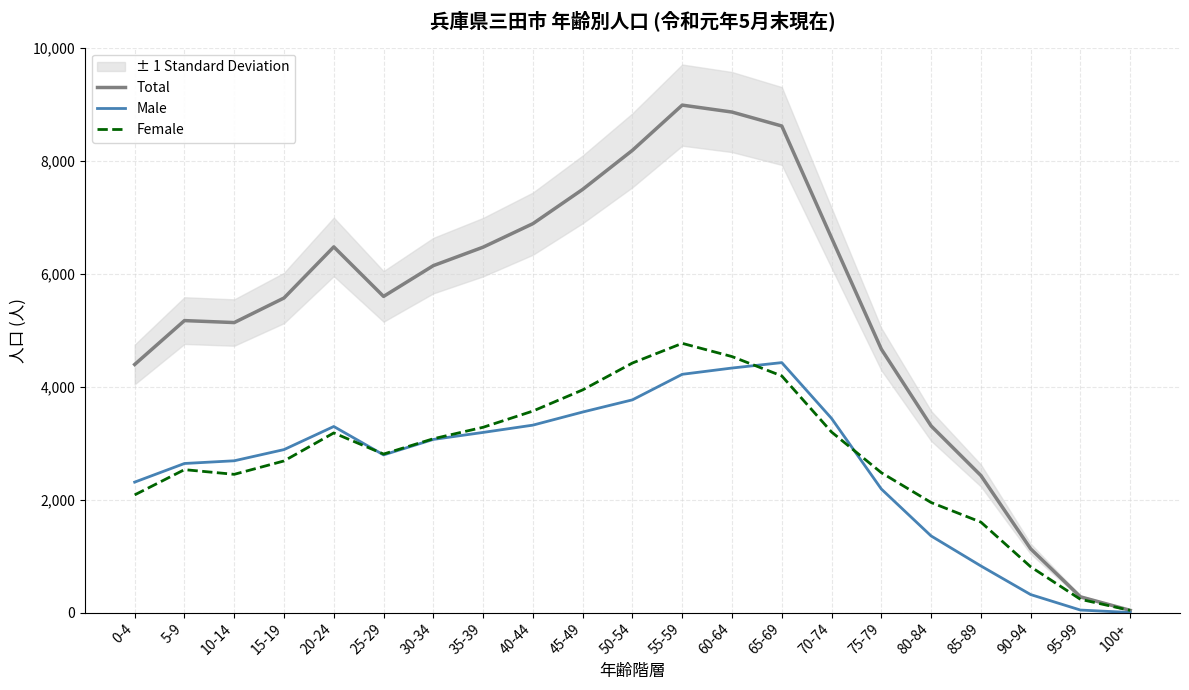

What is the approximate value of Male at 55-59, to the nearest 50?

4200